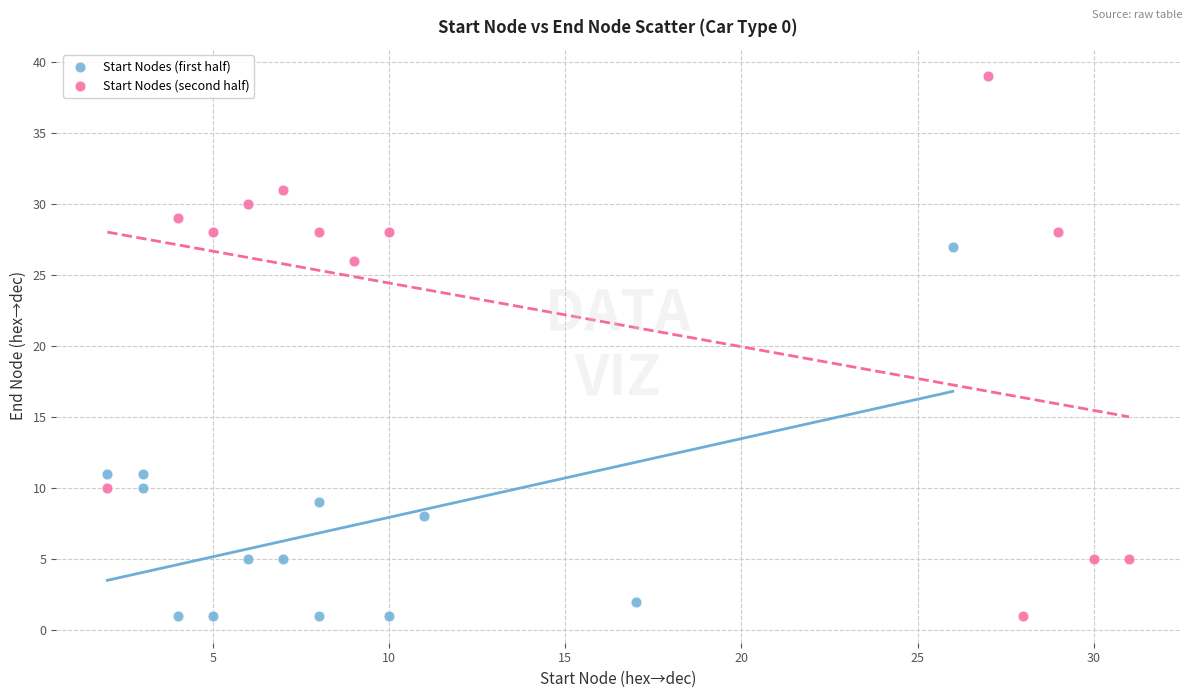

Which series has the largest Y range (max minus min)?

Start Nodes (second half)